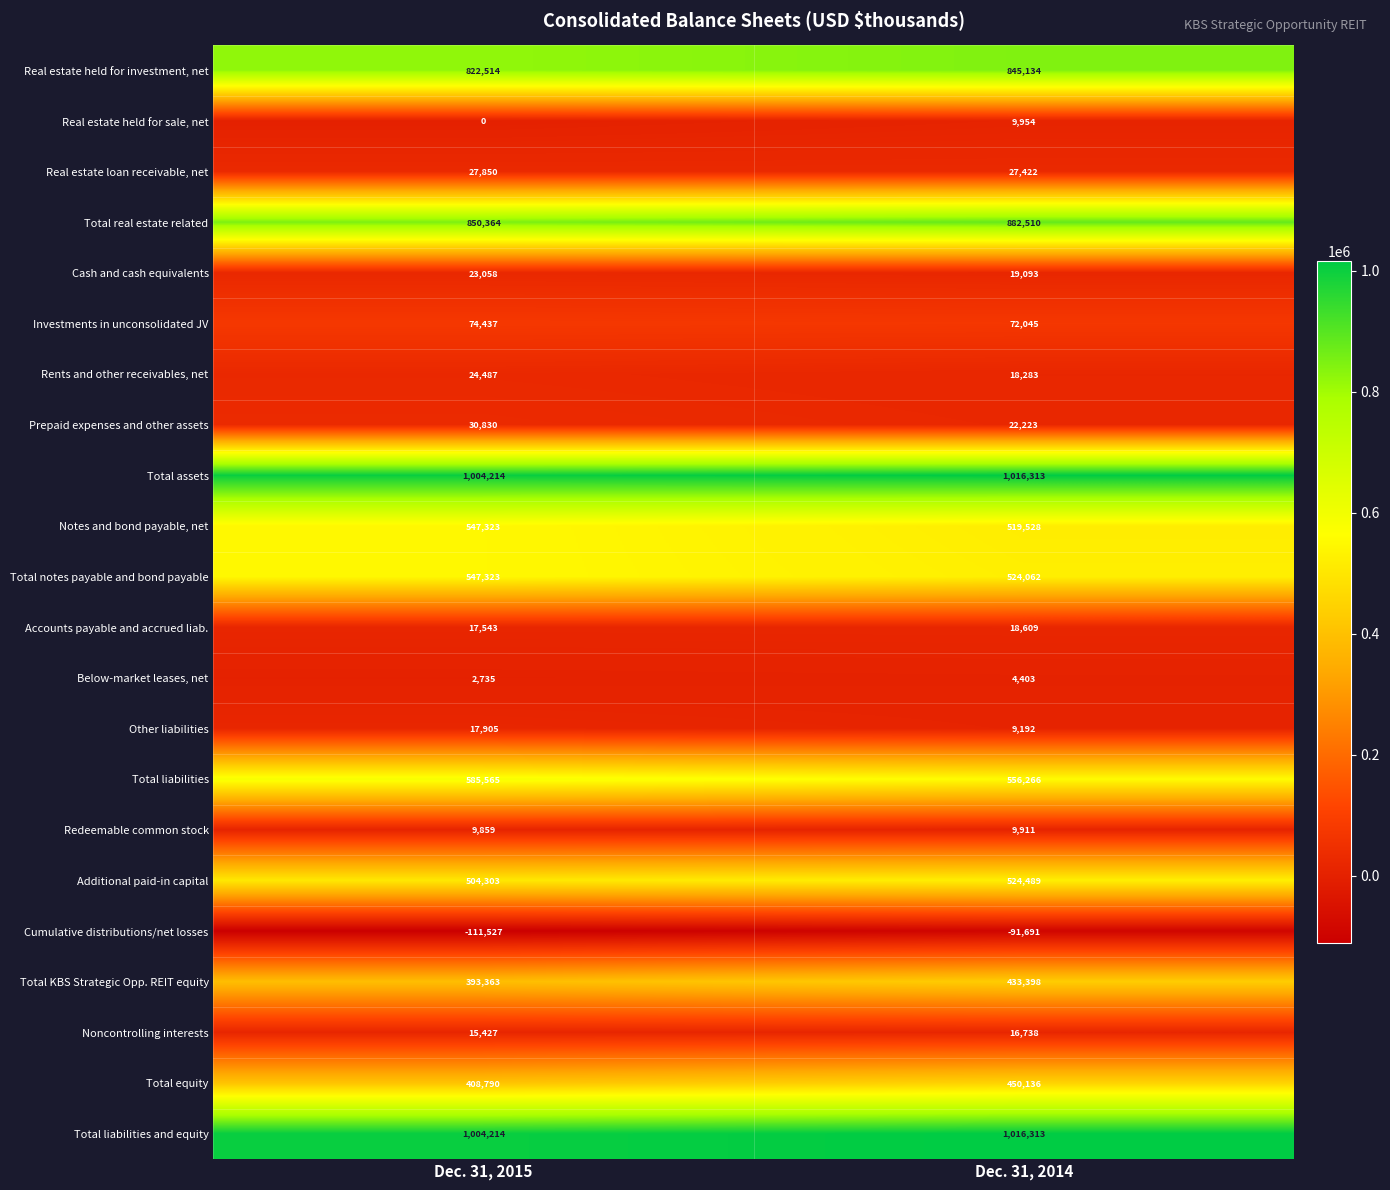

Where is Total real estate related nearest to the value 866437?

Dec. 31, 2015